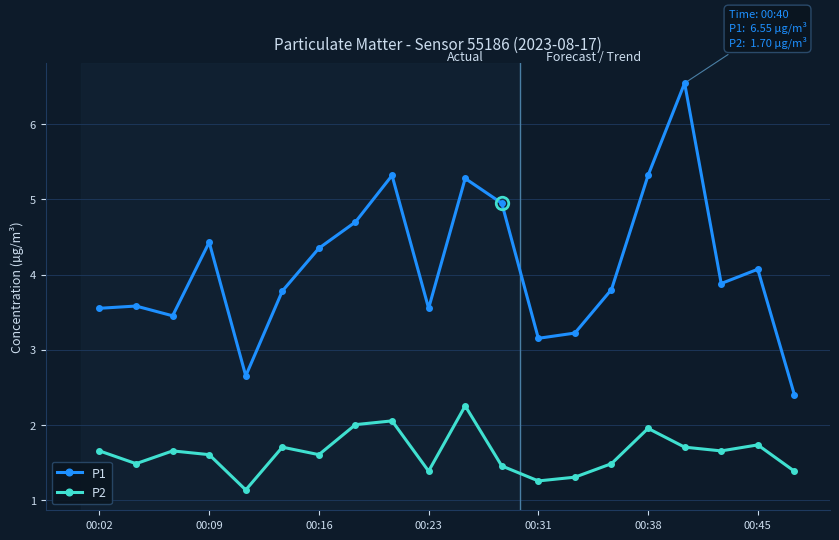

True or false: P2 and P1 cross at least once.

False